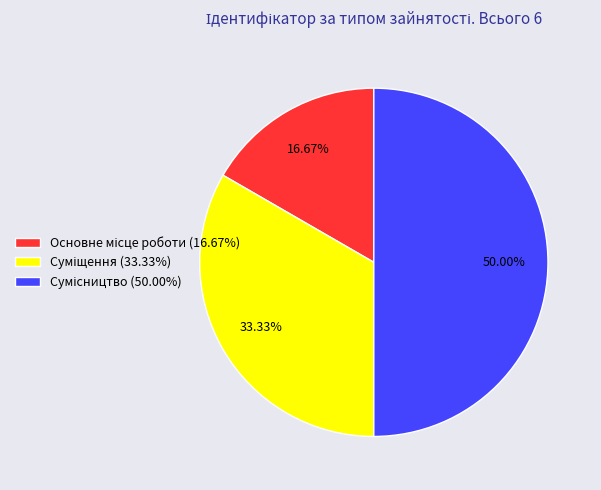

How many slices are in this pie chart?

3